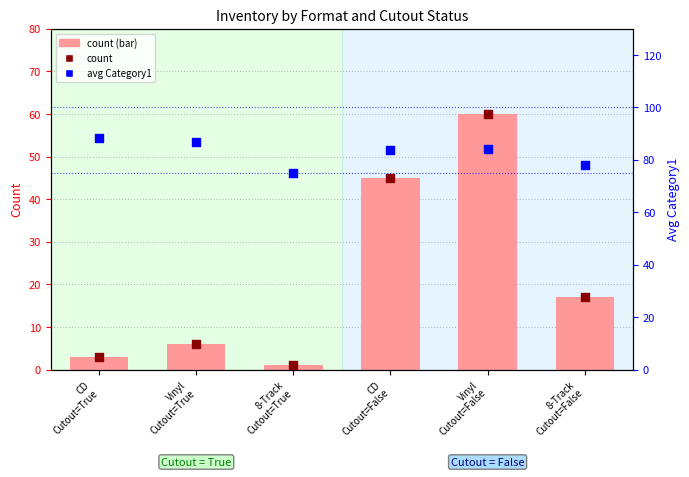

Which series has the largest total across all categories?

avg Category1